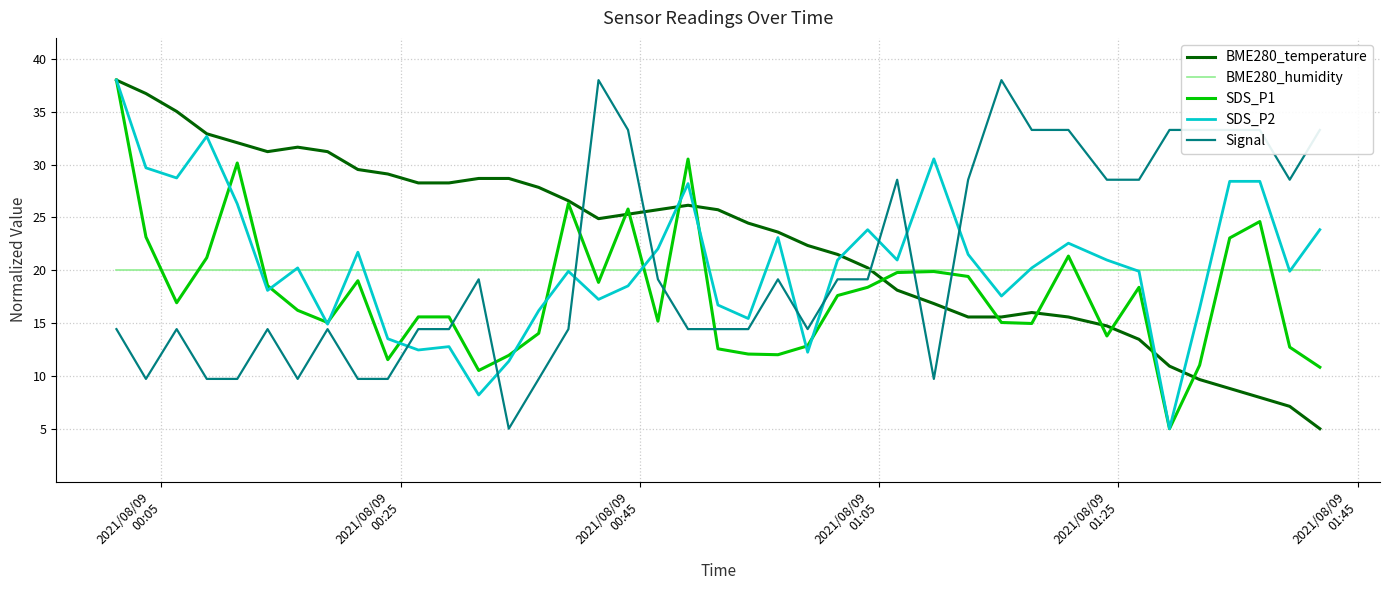

Which series ends up on top after the final intersection of SDS_P2 and Signal?

Signal